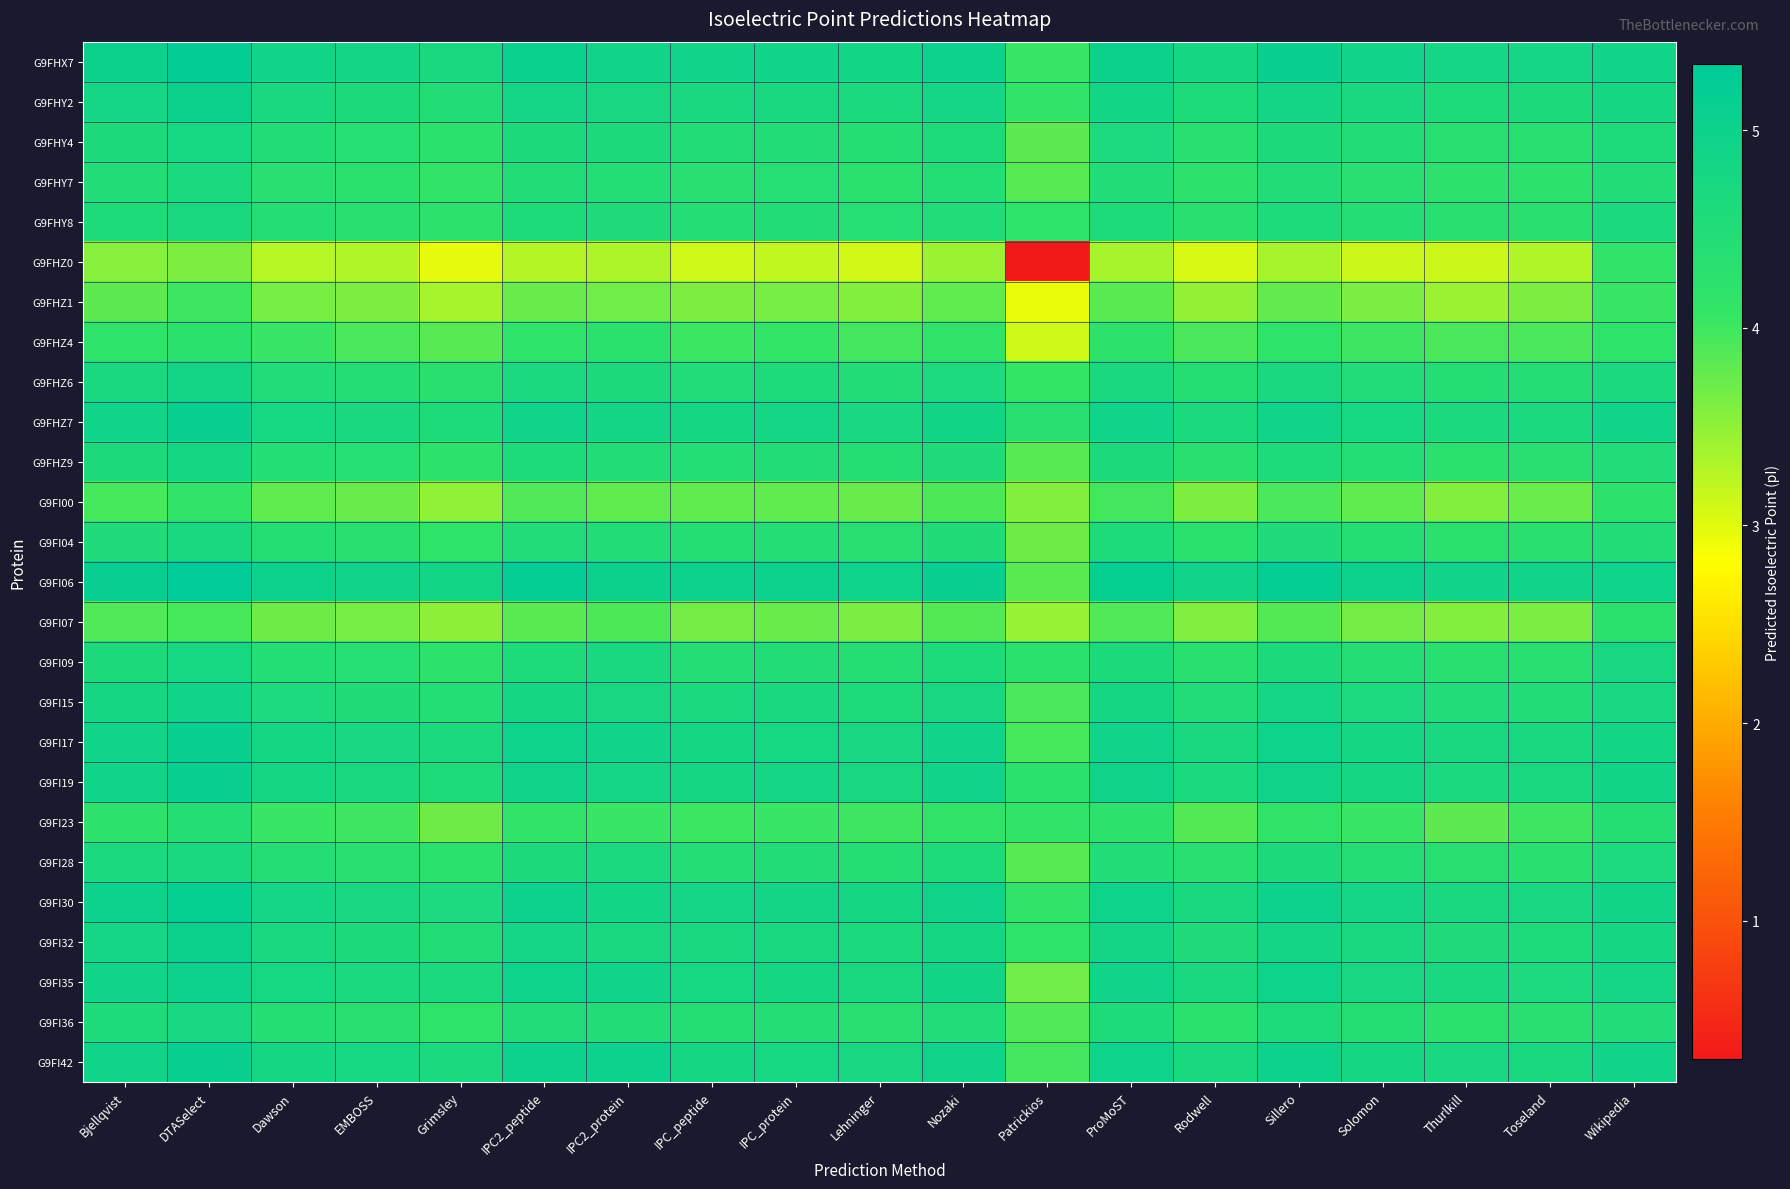

Reading left to right, list all the values displayed in this chart.

G9FHX7: Bjellqvist=5.0	DTASelect=5.2	Dawson=4.9	EMBOSS=4.9	Grimsley=4.7	IPC2_peptide=5.1	IPC2_protein=4.9	IPC_peptide=4.9	IPC_protein=4.9	Lehninger=4.9	Nozaki=5.0	Patrickios=4.0	ProMoST=5.1	Rodwell=4.8	Sillero=5.1	Solomon=4.9	Thurlkill=4.8	Toseland=4.8	Wikipedia=4.9
G9FHY2: Bjellqvist=4.8	DTASelect=5.0	Dawson=4.7	EMBOSS=4.6	Grimsley=4.5	IPC2_peptide=4.8	IPC2_protein=4.7	IPC_peptide=4.7	IPC_protein=4.7	Lehninger=4.7	Nozaki=4.8	Patrickios=4.1	ProMoST=4.9	Rodwell=4.6	Sillero=4.9	Solomon=4.7	Thurlkill=4.6	Toseland=4.6	Wikipedia=4.8
G9FHY4: Bjellqvist=4.6	DTASelect=4.8	Dawson=4.5	EMBOSS=4.4	Grimsley=4.3	IPC2_peptide=4.6	IPC2_protein=4.6	IPC_peptide=4.5	IPC_protein=4.5	Lehninger=4.4	Nozaki=4.6	Patrickios=3.8	ProMoST=4.6	Rodwell=4.3	Sillero=4.6	Solomon=4.5	Thurlkill=4.4	Toseland=4.4	Wikipedia=4.6
G9FHY7: Bjellqvist=4.5	DTASelect=4.6	Dawson=4.3	EMBOSS=4.3	Grimsley=4.1	IPC2_peptide=4.5	IPC2_protein=4.5	IPC_peptide=4.3	IPC_protein=4.4	Lehninger=4.3	Nozaki=4.5	Patrickios=3.8	ProMoST=4.5	Rodwell=4.2	Sillero=4.5	Solomon=4.3	Thurlkill=4.2	Toseland=4.2	Wikipedia=4.5
G9FHY8: Bjellqvist=4.6	DTASelect=4.7	Dawson=4.4	EMBOSS=4.3	Grimsley=4.2	IPC2_peptide=4.6	IPC2_protein=4.6	IPC_peptide=4.4	IPC_protein=4.5	Lehninger=4.4	Nozaki=4.5	Patrickios=4.2	ProMoST=4.6	Rodwell=4.3	Sillero=4.6	Solomon=4.4	Thurlkill=4.3	Toseland=4.3	Wikipedia=4.7
G9FHZ0: Bjellqvist=3.6	DTASelect=3.6	Dawson=3.3	EMBOSS=3.3	Grimsley=3.0	IPC2_peptide=3.3	IPC2_protein=3.3	IPC_peptide=3.1	IPC_protein=3.2	Lehninger=3.1	Nozaki=3.4	Patrickios=0.3	ProMoST=3.4	Rodwell=3.1	Sillero=3.4	Solomon=3.1	Thurlkill=3.1	Toseland=3.3	Wikipedia=4.2
G9FHZ1: Bjellqvist=3.8	DTASelect=4.0	Dawson=3.7	EMBOSS=3.6	Grimsley=3.4	IPC2_peptide=3.7	IPC2_protein=3.7	IPC_peptide=3.6	IPC_protein=3.6	Lehninger=3.6	Nozaki=3.8	Patrickios=2.9	ProMoST=3.8	Rodwell=3.5	Sillero=3.8	Solomon=3.6	Thurlkill=3.4	Toseland=3.6	Wikipedia=4.0
G9FHZ4: Bjellqvist=4.2	DTASelect=4.3	Dawson=4.0	EMBOSS=3.9	Grimsley=3.8	IPC2_peptide=4.2	IPC2_protein=4.3	IPC_peptide=4.0	IPC_protein=4.1	Lehninger=4.0	Nozaki=4.2	Patrickios=3.1	ProMoST=4.2	Rodwell=3.9	Sillero=4.2	Solomon=4.0	Thurlkill=3.9	Toseland=3.9	Wikipedia=4.2
G9FHZ6: Bjellqvist=4.7	DTASelect=4.9	Dawson=4.5	EMBOSS=4.4	Grimsley=4.3	IPC2_peptide=4.7	IPC2_protein=4.6	IPC_peptide=4.5	IPC_protein=4.6	Lehninger=4.5	Nozaki=4.6	Patrickios=4.1	ProMoST=4.7	Rodwell=4.4	Sillero=4.7	Solomon=4.5	Thurlkill=4.4	Toseland=4.4	Wikipedia=4.7
G9FHZ7: Bjellqvist=4.9	DTASelect=5.1	Dawson=4.8	EMBOSS=4.7	Grimsley=4.6	IPC2_peptide=4.9	IPC2_protein=4.9	IPC_peptide=4.8	IPC_protein=4.8	Lehninger=4.7	Nozaki=4.9	Patrickios=4.4	ProMoST=4.9	Rodwell=4.7	Sillero=4.9	Solomon=4.8	Thurlkill=4.7	Toseland=4.7	Wikipedia=4.9
G9FHZ9: Bjellqvist=4.6	DTASelect=4.8	Dawson=4.5	EMBOSS=4.4	Grimsley=4.2	IPC2_peptide=4.6	IPC2_protein=4.5	IPC_peptide=4.5	IPC_protein=4.5	Lehninger=4.4	Nozaki=4.6	Patrickios=3.8	ProMoST=4.6	Rodwell=4.3	Sillero=4.6	Solomon=4.5	Thurlkill=4.3	Toseland=4.4	Wikipedia=4.5
G9FI00: Bjellqvist=3.9	DTASelect=4.2	Dawson=3.8	EMBOSS=3.7	Grimsley=3.5	IPC2_peptide=3.9	IPC2_protein=3.8	IPC_peptide=3.8	IPC_protein=3.8	Lehninger=3.7	Nozaki=3.9	Patrickios=3.6	ProMoST=4.0	Rodwell=3.6	Sillero=3.9	Solomon=3.8	Thurlkill=3.6	Toseland=3.7	Wikipedia=4.2
G9FI04: Bjellqvist=4.6	DTASelect=4.7	Dawson=4.4	EMBOSS=4.3	Grimsley=4.2	IPC2_peptide=4.5	IPC2_protein=4.5	IPC_peptide=4.4	IPC_protein=4.4	Lehninger=4.4	Nozaki=4.5	Patrickios=3.7	ProMoST=4.6	Rodwell=4.3	Sillero=4.6	Solomon=4.4	Thurlkill=4.3	Toseland=4.3	Wikipedia=4.5
G9FI06: Bjellqvist=5.1	DTASelect=5.3	Dawson=5.0	EMBOSS=5.0	Grimsley=4.9	IPC2_peptide=5.2	IPC2_protein=5.1	IPC_peptide=5.0	IPC_protein=5.0	Lehninger=5.0	Nozaki=5.1	Patrickios=3.8	ProMoST=5.2	Rodwell=4.9	Sillero=5.2	Solomon=5.0	Thurlkill=4.9	Toseland=4.9	Wikipedia=5.0
G9FI07: Bjellqvist=3.9	DTASelect=3.9	Dawson=3.7	EMBOSS=3.6	Grimsley=3.5	IPC2_peptide=3.8	IPC2_protein=3.9	IPC_peptide=3.7	IPC_protein=3.7	Lehninger=3.6	Nozaki=3.9	Patrickios=3.5	ProMoST=3.9	Rodwell=3.6	Sillero=3.9	Solomon=3.7	Thurlkill=3.6	Toseland=3.6	Wikipedia=4.3
G9FI09: Bjellqvist=4.6	DTASelect=4.8	Dawson=4.5	EMBOSS=4.4	Grimsley=4.2	IPC2_peptide=4.6	IPC2_protein=4.7	IPC_peptide=4.4	IPC_protein=4.5	Lehninger=4.4	Nozaki=4.6	Patrickios=4.3	ProMoST=4.6	Rodwell=4.3	Sillero=4.6	Solomon=4.4	Thurlkill=4.3	Toseland=4.4	Wikipedia=4.7
G9FI15: Bjellqvist=4.8	DTASelect=4.9	Dawson=4.6	EMBOSS=4.5	Grimsley=4.5	IPC2_peptide=4.8	IPC2_protein=4.7	IPC_peptide=4.6	IPC_protein=4.7	Lehninger=4.6	Nozaki=4.7	Patrickios=3.9	ProMoST=4.8	Rodwell=4.5	Sillero=4.8	Solomon=4.6	Thurlkill=4.5	Toseland=4.5	Wikipedia=4.7
G9FI17: Bjellqvist=4.9	DTASelect=5.1	Dawson=4.8	EMBOSS=4.7	Grimsley=4.7	IPC2_peptide=5.0	IPC2_protein=4.9	IPC_peptide=4.8	IPC_protein=4.8	Lehninger=4.7	Nozaki=4.9	Patrickios=3.9	ProMoST=4.9	Rodwell=4.7	Sillero=5.0	Solomon=4.8	Thurlkill=4.7	Toseland=4.7	Wikipedia=4.9
G9FI19: Bjellqvist=4.9	DTASelect=5.1	Dawson=4.8	EMBOSS=4.7	Grimsley=4.6	IPC2_peptide=5.0	IPC2_protein=4.8	IPC_peptide=4.8	IPC_protein=4.8	Lehninger=4.7	Nozaki=4.9	Patrickios=4.3	ProMoST=5.0	Rodwell=4.7	Sillero=5.0	Solomon=4.8	Thurlkill=4.7	Toseland=4.7	Wikipedia=4.9
G9FI23: Bjellqvist=4.2	DTASelect=4.4	Dawson=4.0	EMBOSS=4.0	Grimsley=3.7	IPC2_peptide=4.1	IPC2_protein=4.0	IPC_peptide=4.0	IPC_protein=4.0	Lehninger=4.0	Nozaki=4.2	Patrickios=4.1	ProMoST=4.2	Rodwell=3.9	Sillero=4.2	Solomon=4.0	Thurlkill=3.8	Toseland=4.0	Wikipedia=4.4
G9FI28: Bjellqvist=4.7	DTASelect=4.7	Dawson=4.4	EMBOSS=4.3	Grimsley=4.3	IPC2_peptide=4.6	IPC2_protein=4.7	IPC_peptide=4.4	IPC_protein=4.5	Lehninger=4.4	Nozaki=4.6	Patrickios=3.8	ProMoST=4.5	Rodwell=4.3	Sillero=4.6	Solomon=4.4	Thurlkill=4.4	Toseland=4.3	Wikipedia=4.6
G9FI30: Bjellqvist=5.0	DTASelect=5.2	Dawson=4.8	EMBOSS=4.8	Grimsley=4.6	IPC2_peptide=5.0	IPC2_protein=4.9	IPC_peptide=4.8	IPC_protein=4.9	Lehninger=4.8	Nozaki=5.0	Patrickios=4.1	ProMoST=5.0	Rodwell=4.7	Sillero=5.0	Solomon=4.8	Thurlkill=4.7	Toseland=4.7	Wikipedia=4.9
G9FI32: Bjellqvist=4.8	DTASelect=5.0	Dawson=4.7	EMBOSS=4.6	Grimsley=4.5	IPC2_peptide=4.8	IPC2_protein=4.7	IPC_peptide=4.7	IPC_protein=4.7	Lehninger=4.6	Nozaki=4.8	Patrickios=4.2	ProMoST=4.9	Rodwell=4.6	Sillero=4.9	Solomon=4.7	Thurlkill=4.6	Toseland=4.6	Wikipedia=4.8
G9FI35: Bjellqvist=4.9	DTASelect=5.0	Dawson=4.8	EMBOSS=4.7	Grimsley=4.6	IPC2_peptide=5.0	IPC2_protein=4.9	IPC_peptide=4.8	IPC_protein=4.8	Lehninger=4.7	Nozaki=4.9	Patrickios=3.7	ProMoST=4.9	Rodwell=4.7	Sillero=5.0	Solomon=4.8	Thurlkill=4.7	Toseland=4.6	Wikipedia=4.8
G9FI36: Bjellqvist=4.6	DTASelect=4.8	Dawson=4.4	EMBOSS=4.4	Grimsley=4.2	IPC2_peptide=4.5	IPC2_protein=4.5	IPC_peptide=4.4	IPC_protein=4.4	Lehninger=4.4	Nozaki=4.5	Patrickios=3.9	ProMoST=4.6	Rodwell=4.3	Sillero=4.6	Solomon=4.4	Thurlkill=4.3	Toseland=4.3	Wikipedia=4.5
G9FI42: Bjellqvist=4.9	DTASelect=5.1	Dawson=4.8	EMBOSS=4.8	Grimsley=4.7	IPC2_peptide=5.0	IPC2_protein=5.0	IPC_peptide=4.8	IPC_protein=4.8	Lehninger=4.8	Nozaki=5.0	Patrickios=4.0	ProMoST=5.0	Rodwell=4.7	Sillero=5.0	Solomon=4.8	Thurlkill=4.7	Toseland=4.7	Wikipedia=4.9